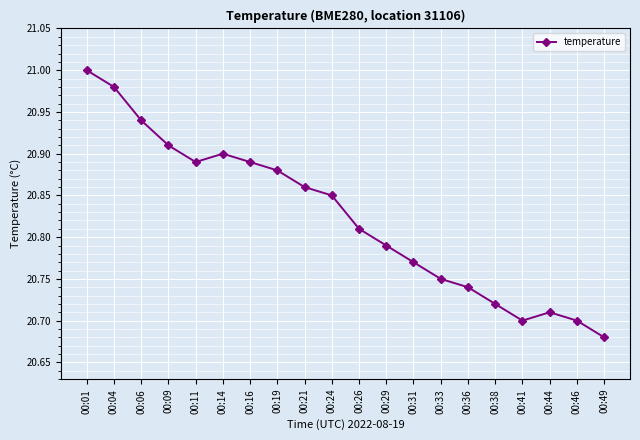

How many points are lower than both their immediate neighbors (excluding endpoints)?

2